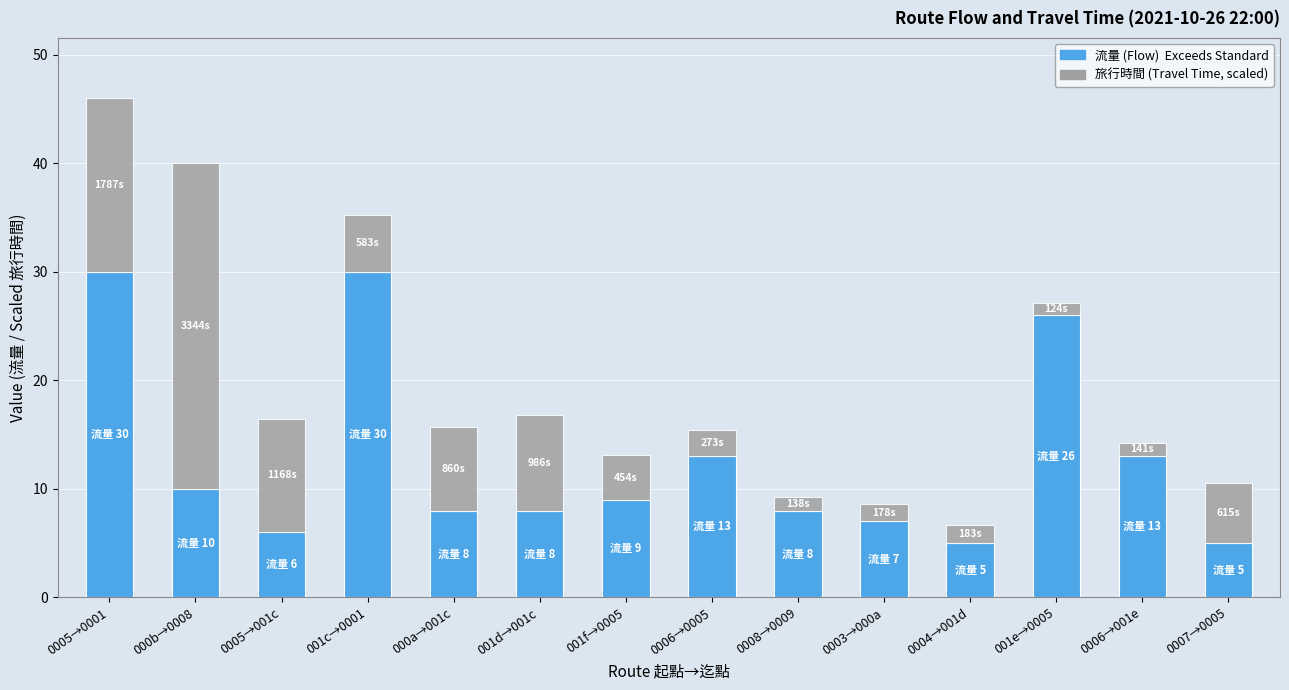

What is the total value across all series at 0006→001e?

14.3